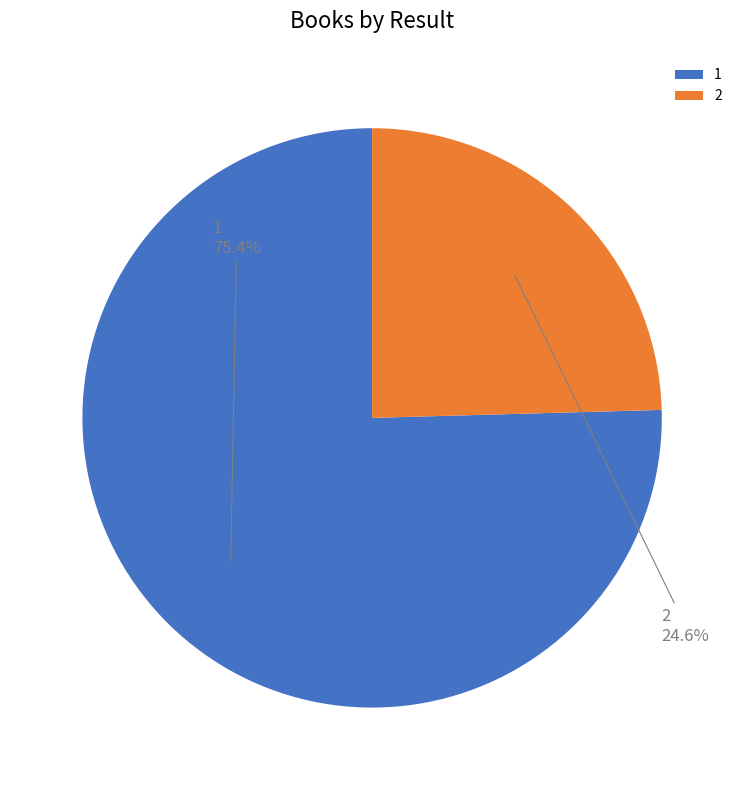

To the nearest percent, what percentage of the pie is 1?

75%